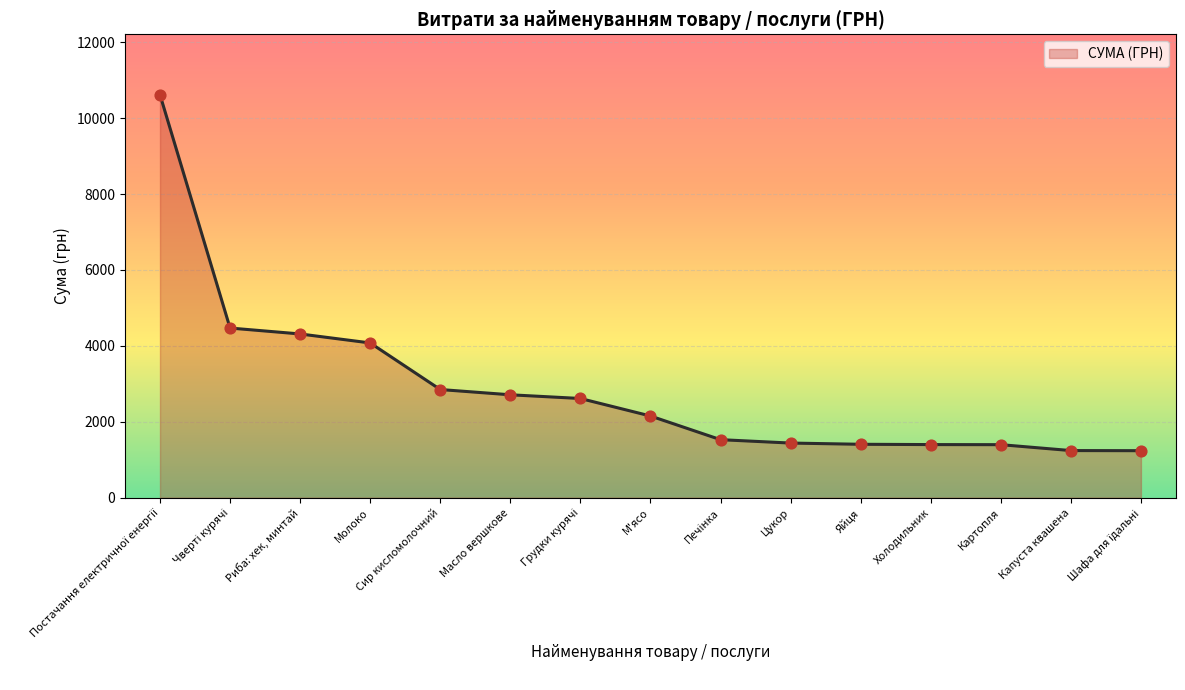

Between Масло вершкове and М'ясо, which is larger?

Масло вершкове